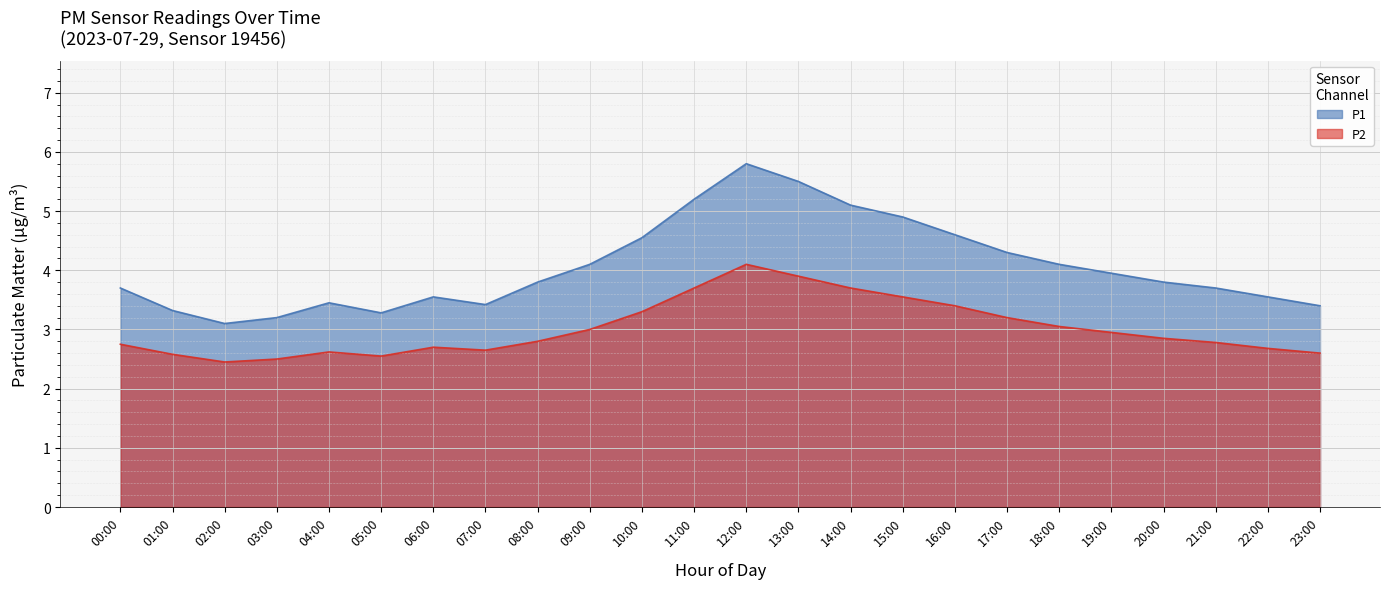

What is the label of the 2nd point from the right?

22:00